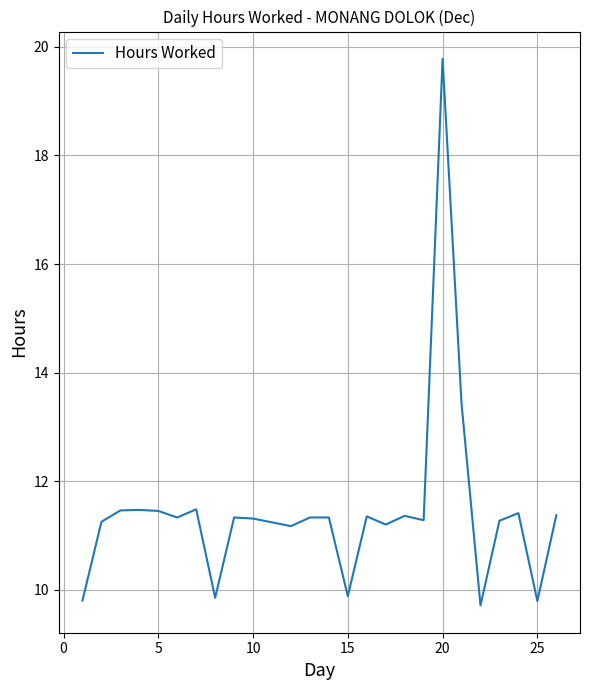

What is the difference between the maximum and minimum values?

10.1